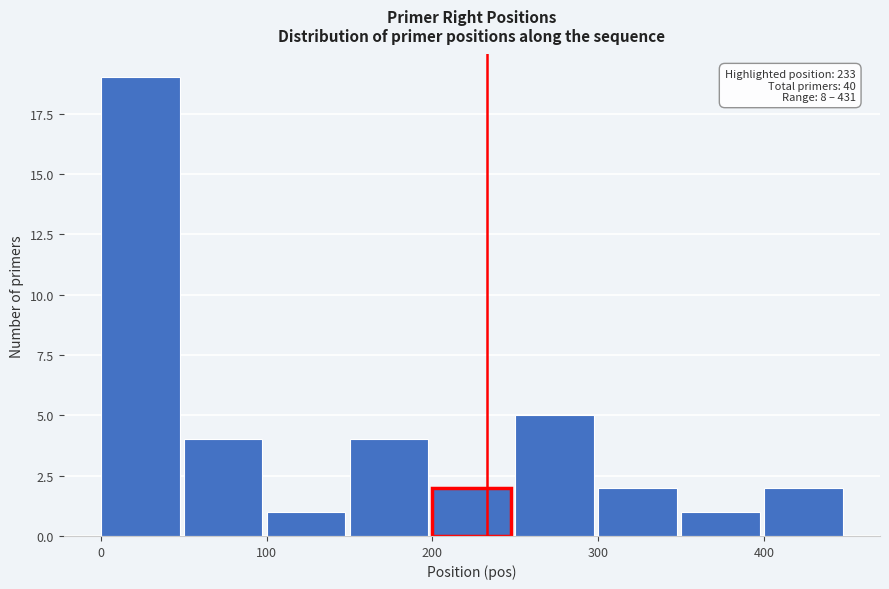

Which range on the x-axis has the tallest bar?

0 to 50